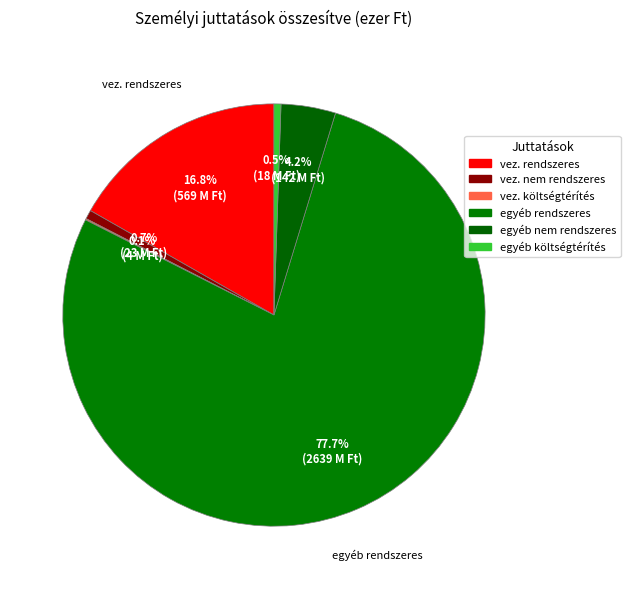

What is the smallest slice in the pie chart?

költségtérítés (vezető)